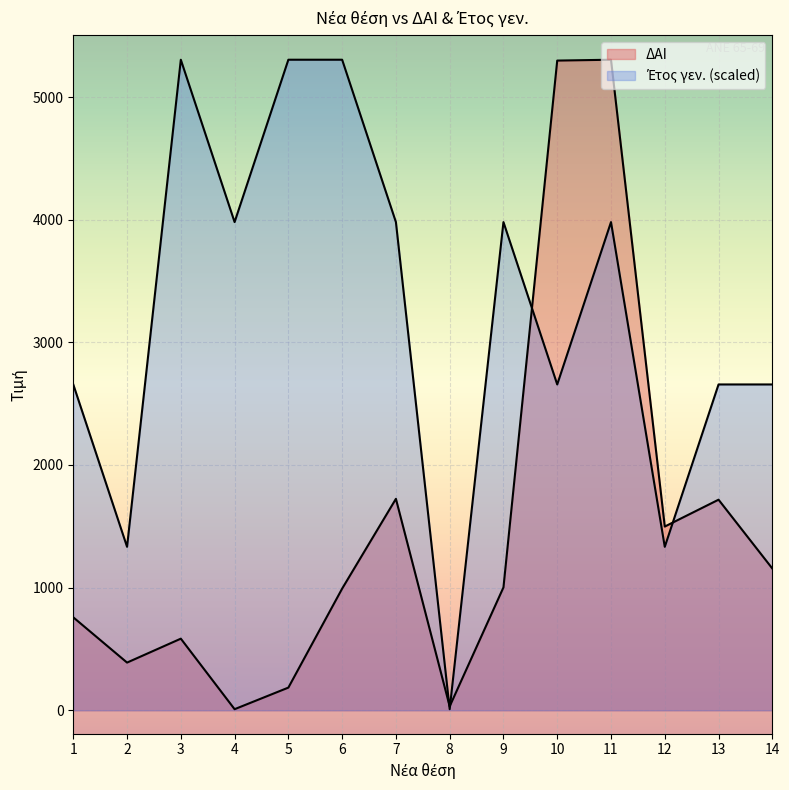

Reading left to right, list all the values displayed in this chart.

ΔΑΙ: 1=758.0	2=389.0	3=584.0	4=9.0	5=185.0	6=992.0	7=1724.0	8=32.0	9=1002.0	10=5297.0	11=5304.0	12=1498.0	13=1717.0	14=1156.0
Έτος γεν.: 1=2656.5	2=1332.8	3=5304.0	4=3980.2	5=5304.0	6=5304.0	7=3980.2	8=9.0	9=3980.2	10=2656.5	11=3980.2	12=1332.8	13=2656.5	14=2656.5